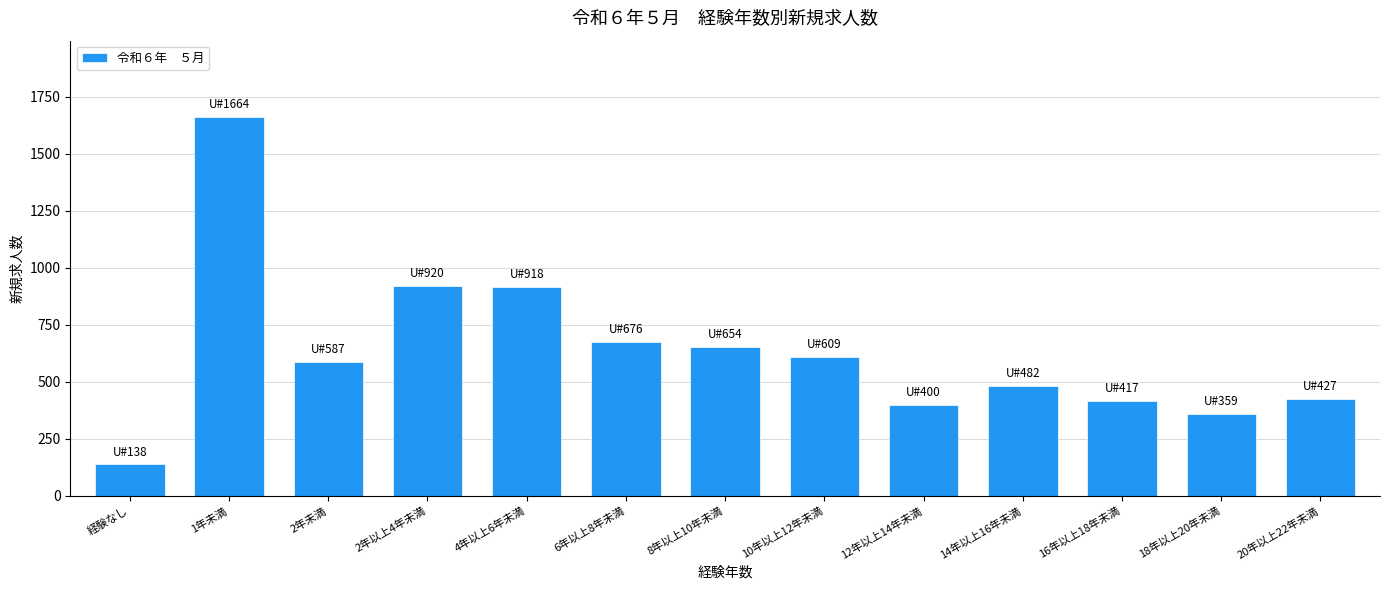

What is the greatest value displayed?

1664